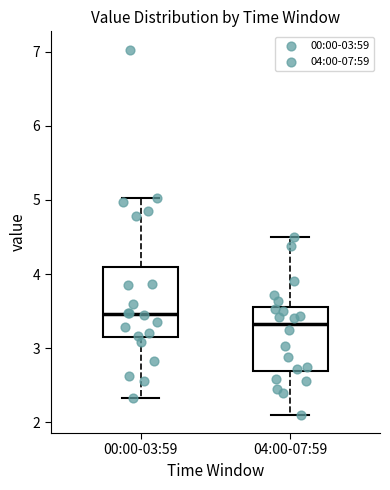

Reading left to right, transcribe this box plot: for each box, give where its median line is, the range the box spans, and where its two whiskers end, as read against the y-axis. The values are not printed on the chart, so give them approximately, as read against the axis.

00:00-03:59: median 3.5, box 3.1 to 4.1, whiskers 2.3 to 5.0
04:00-07:59: median 3.3, box 2.7 to 3.6, whiskers 2.1 to 4.5